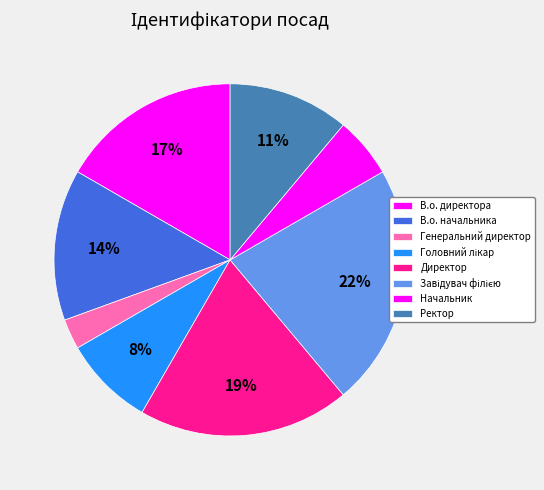

To the nearest percent, what is the difference between the largest and smallest slice percentages?

19%